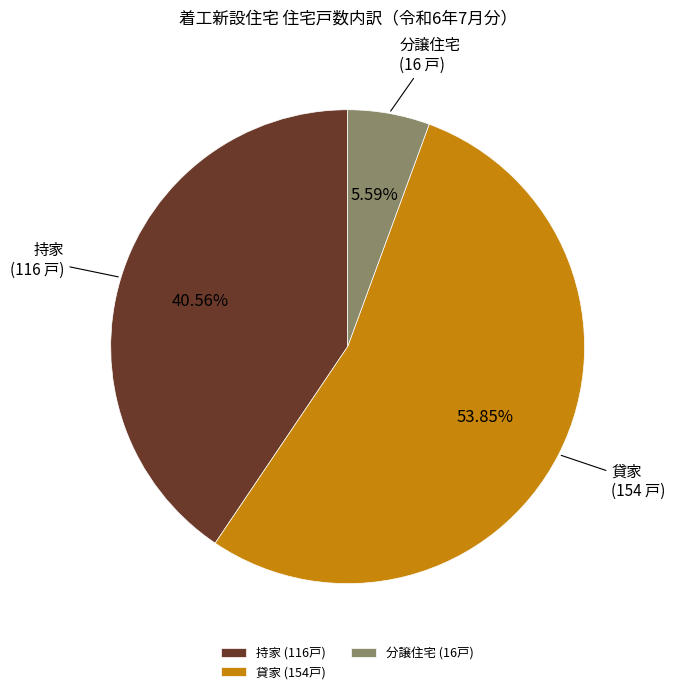

Is it true that 持家 is 28% of the pie?

False